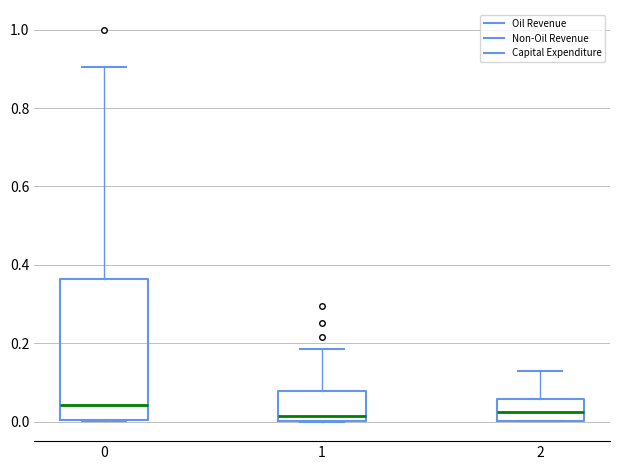

Reading left to right, read every box against the y-axis: the position of its median line, the range the box covers, and the ends of its whiskers. The values are not printed on the chart, so give them approximately, as read against the axis.

0: median 0.04, box 0.00 to 0.36, whiskers 0.00 to 0.90
1: median 0.02, box 0.00 to 0.08, whiskers 0.00 to 0.18
2: median 0.02, box 0.00 to 0.06, whiskers 0.00 to 0.12